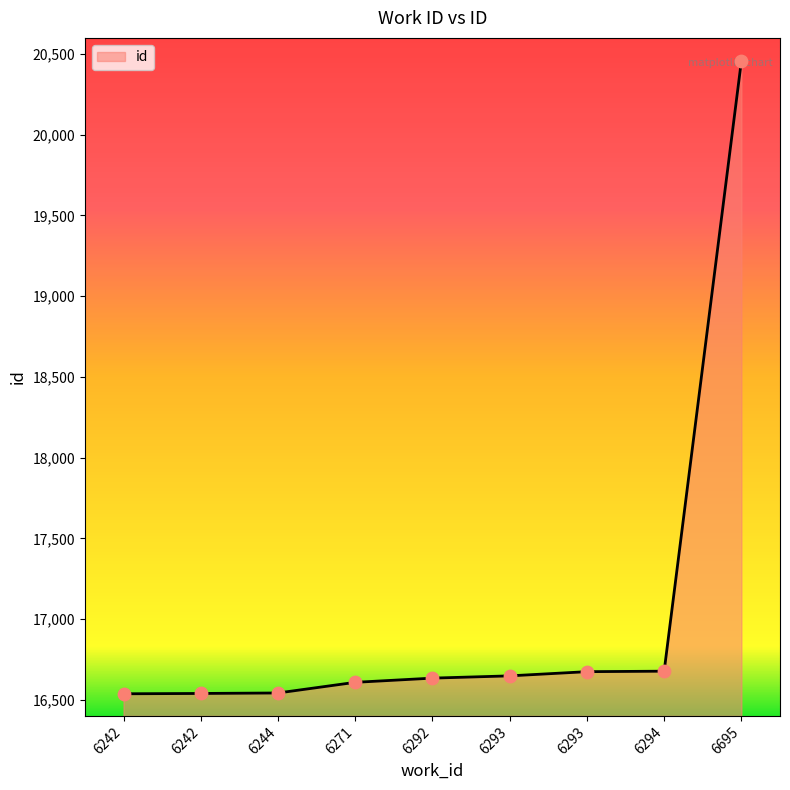

Approximately how many times larger is the value at 6271 compared to 6242?

1.0